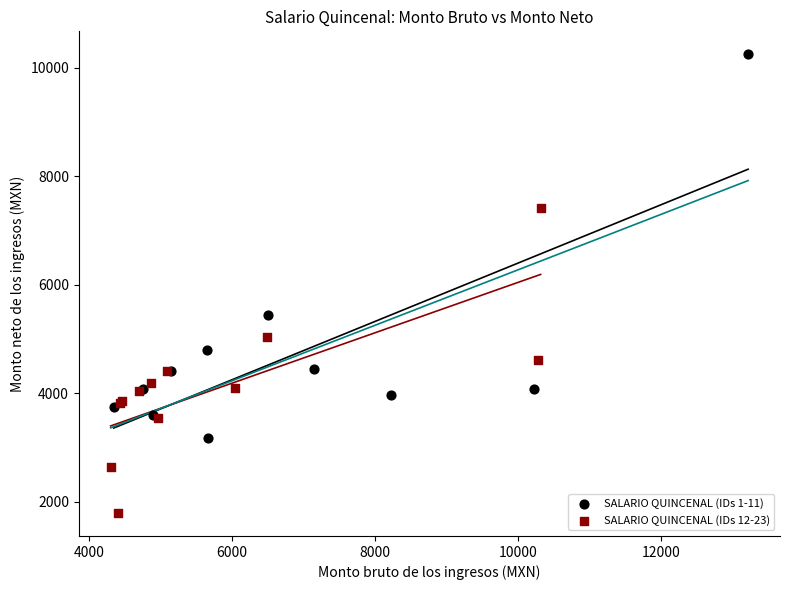

Which series has the widest spread of Y values?

SALARIO QUINCENAL (IDs 1-11)